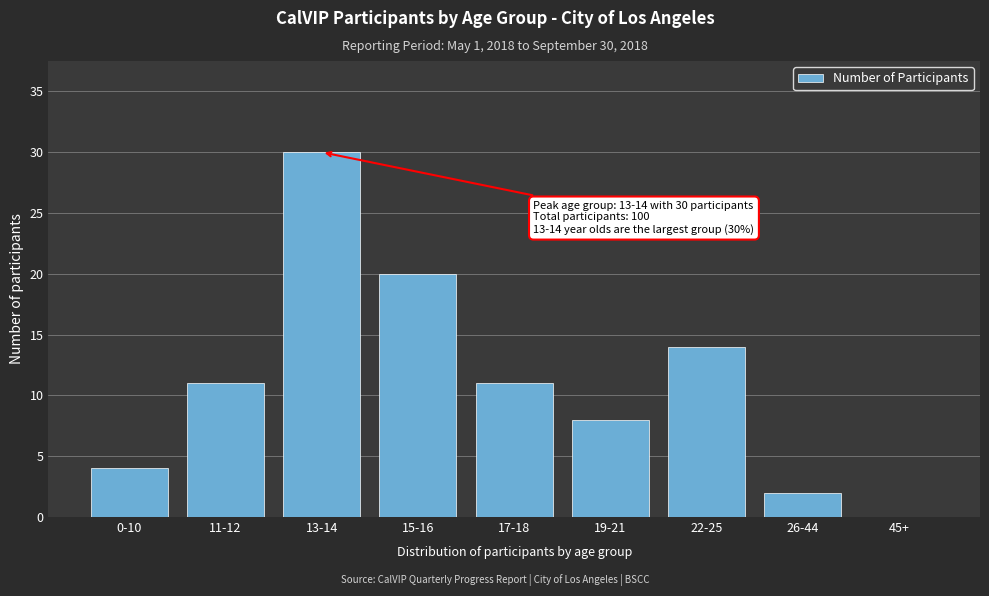

Reading right to left, what are all the values shown in this chart?

45+=0	26-44=2	22-25=14	19-21=8	17-18=11	15-16=20	13-14=30	11-12=11	0-10=4